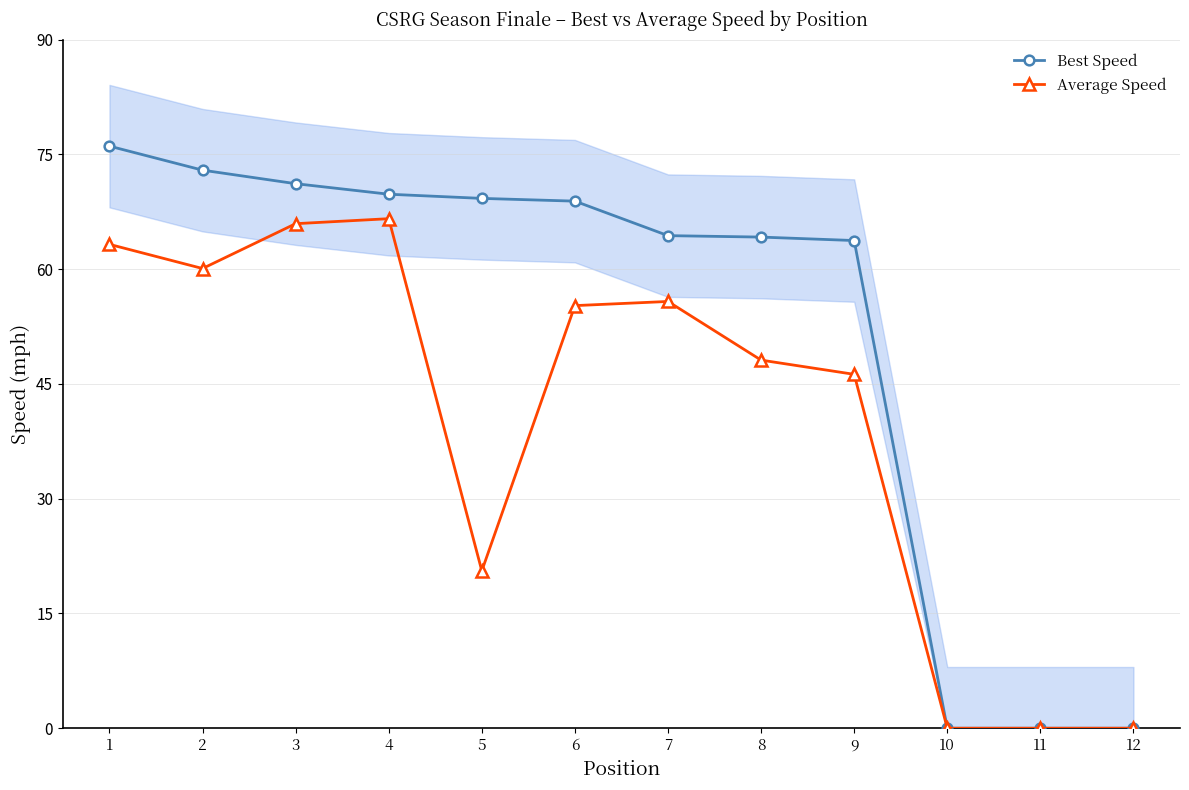

True or false: Average Speed and Best Speed cross at least once.

False